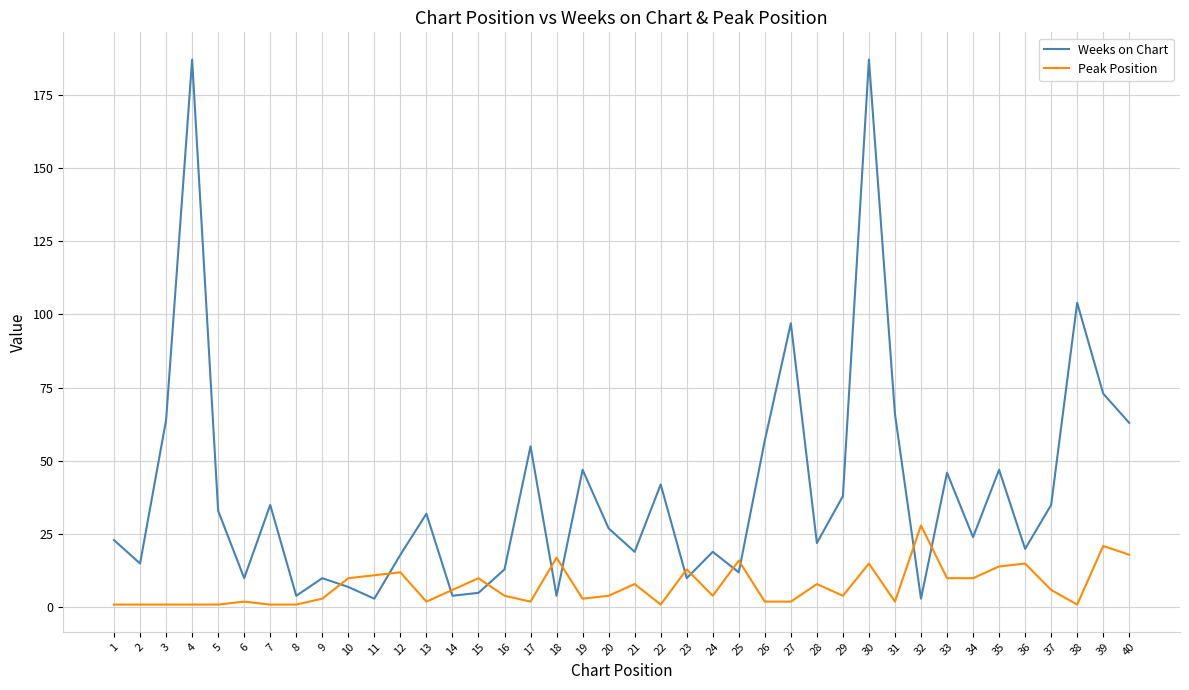

The value of Weeks on Chart at 30 is 187. True or false?

True